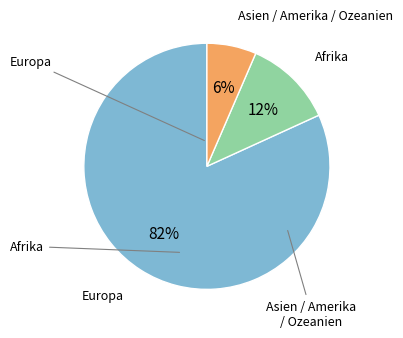

To the nearest percent, what is the average slice percentage?

33%